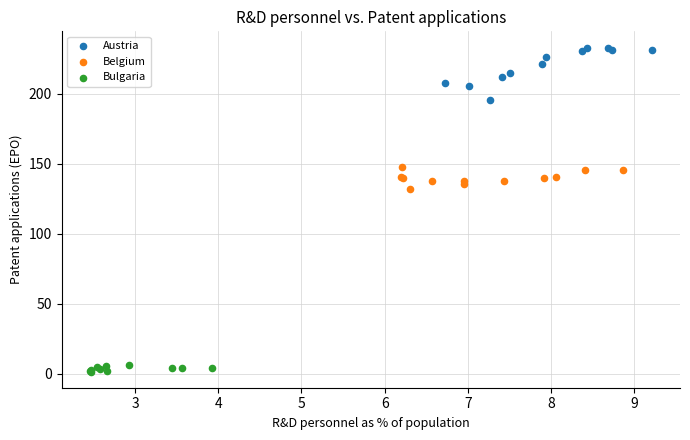

Which series reaches the maximum Y coordinate?

Austria